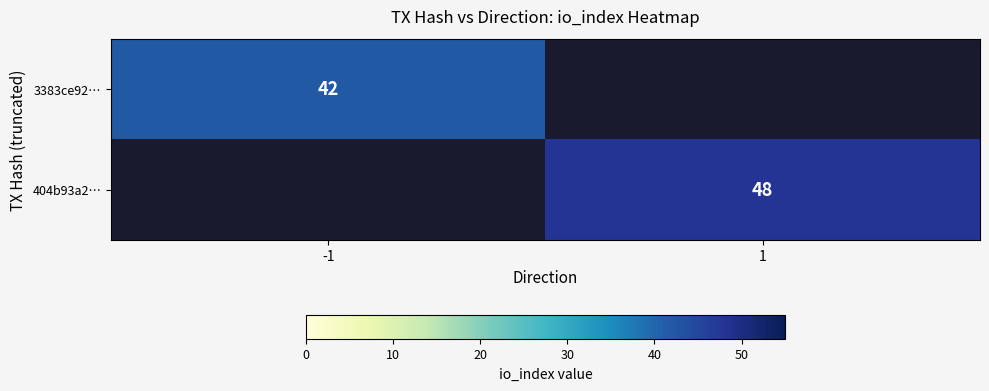

Which label corresponds to the largest value in the chart?

1